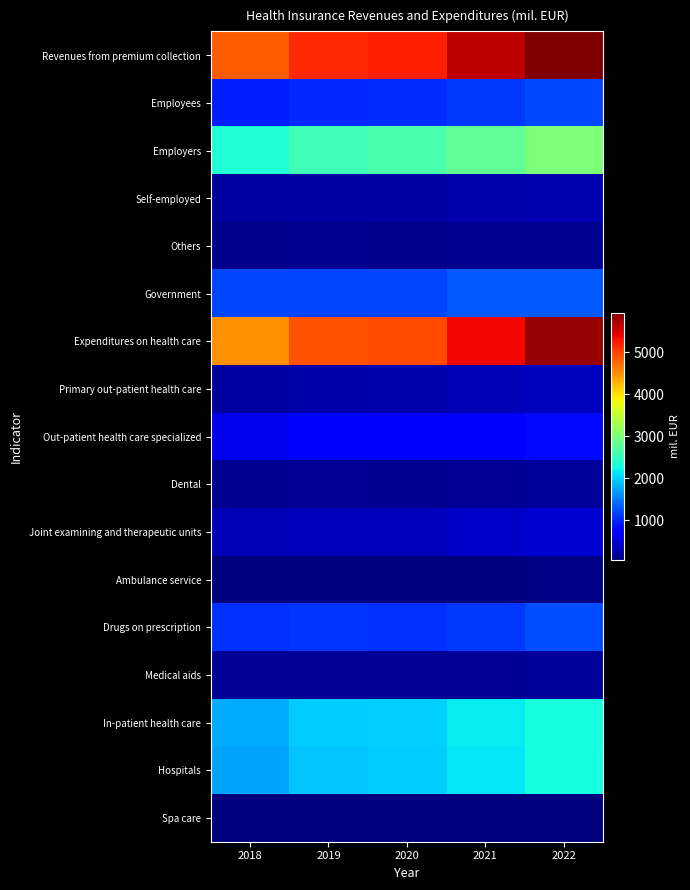

Between 2022 and 2021, which is larger?

2022